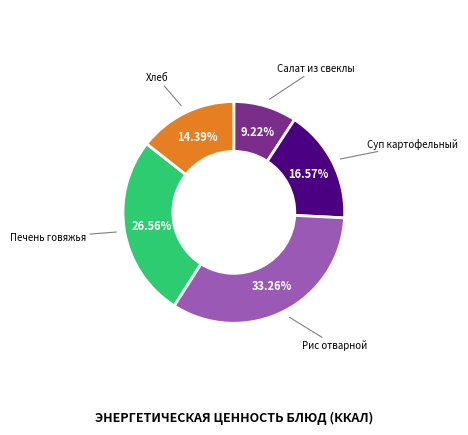

What is the ratio of the value at Хлеб to the value at Печень говяжья?

0.5